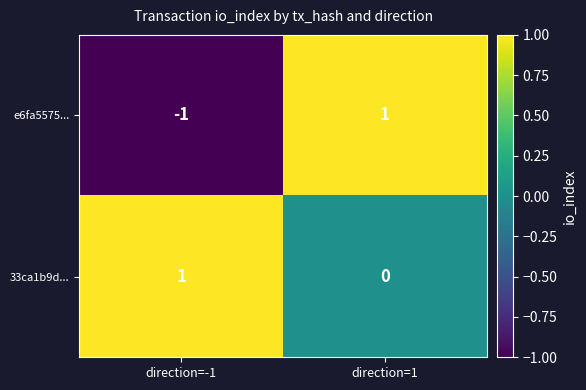

The value of 33ca1b9d... at direction=1 is 0. True or false?

True